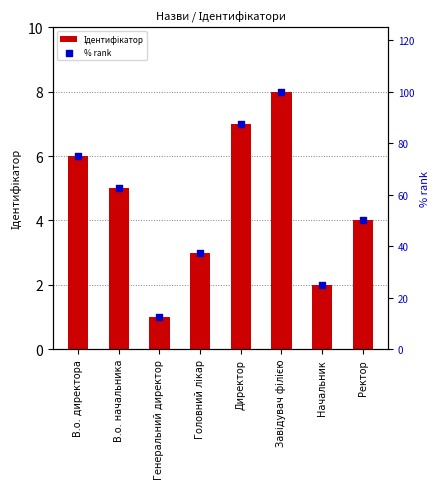

Which series has the largest total across all categories?

% rank